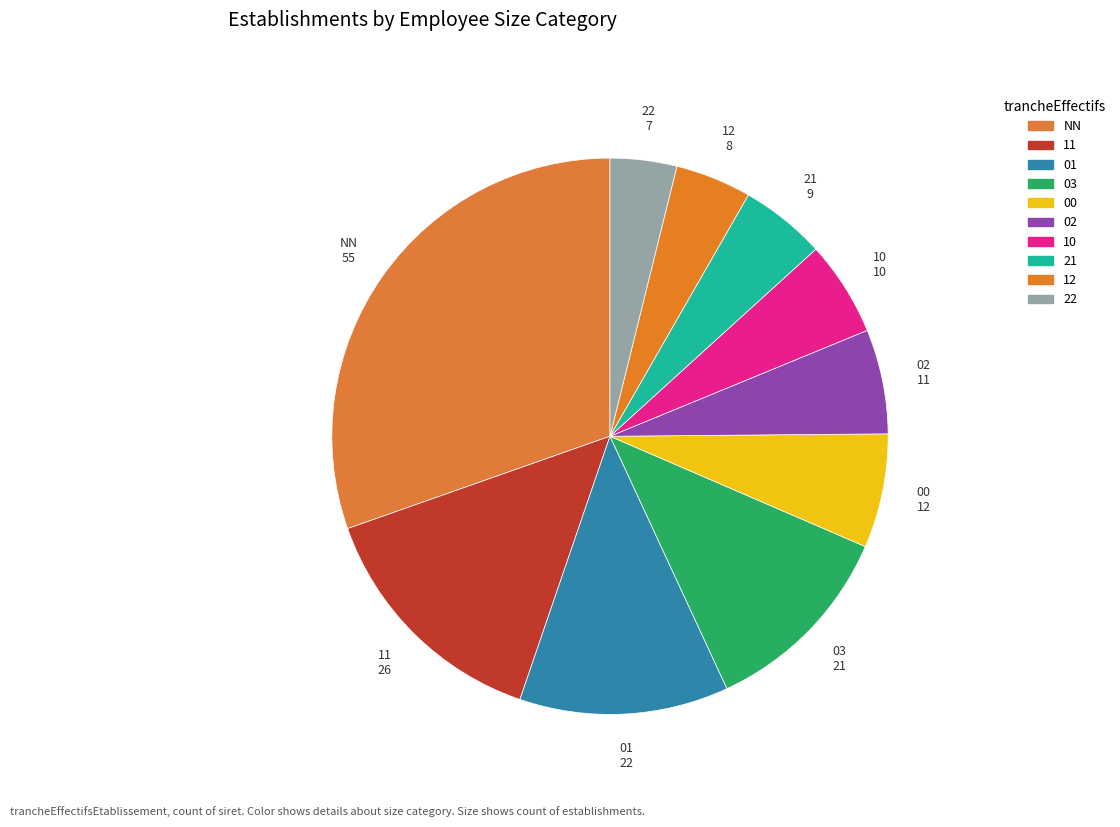

Rank the categories by value from highest to lowest.

NN, 11, 01, 03, 00, 02, 10, 21, 12, 22